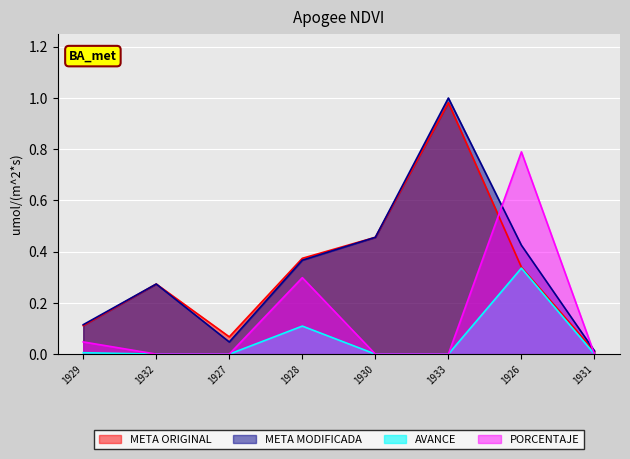

Rank the categories by META MODIFICADA value from highest to lowest.

1933, 1930, 1926, 1928, 1932, 1929, 1927, 1931